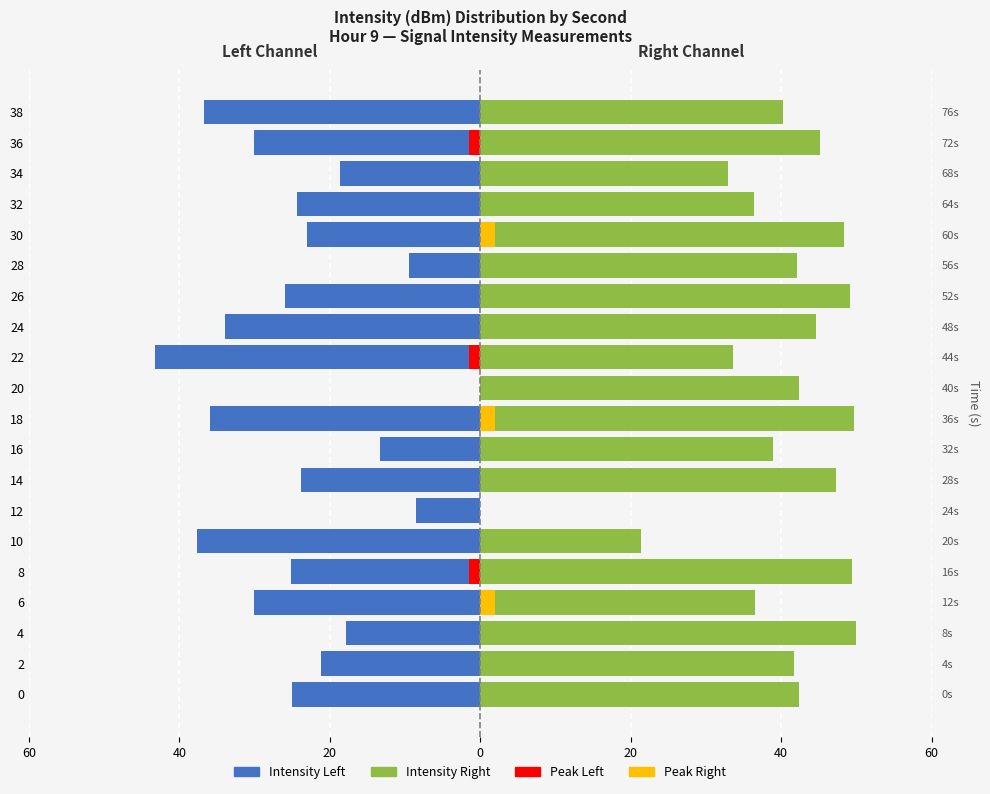

Which series has the widest spread of values?

Intensity Right (Min Norm)